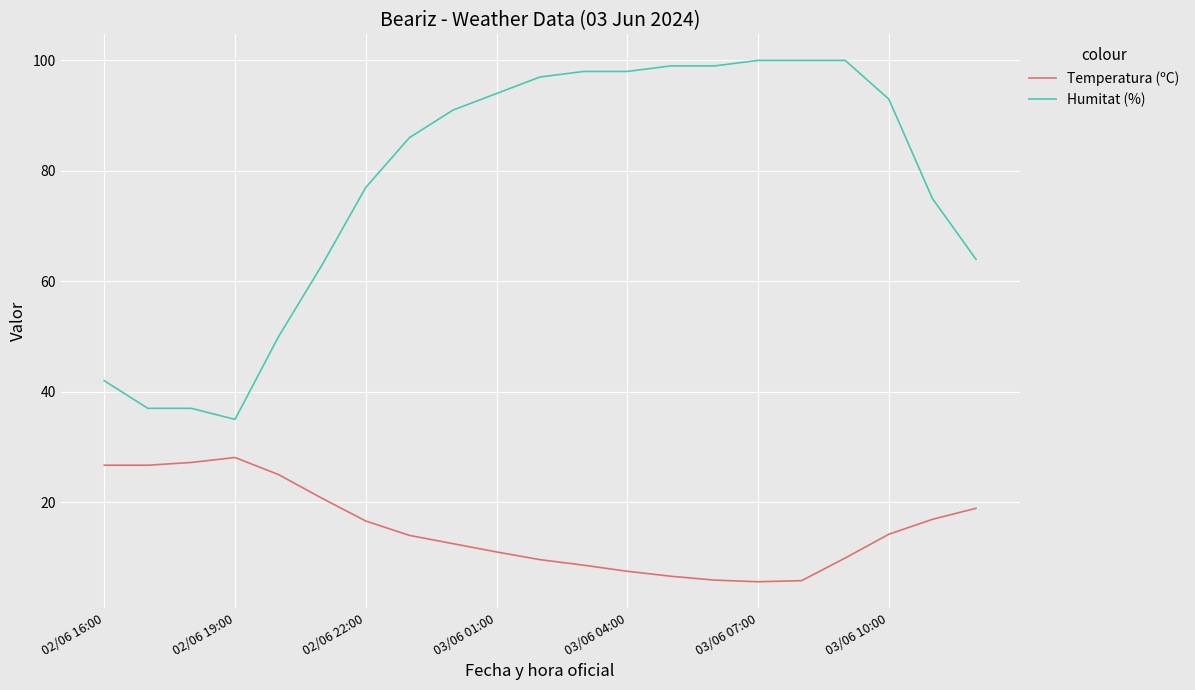

True or false: Temperatura (ºC) and Humitat (%) cross at least once.

False